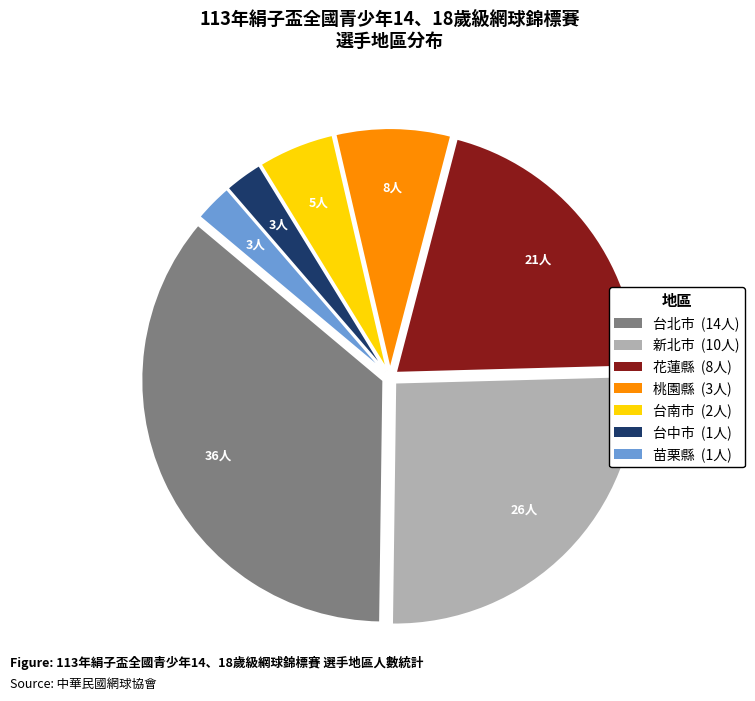

True or false: 新北市 accounts for 26% of the total.

True